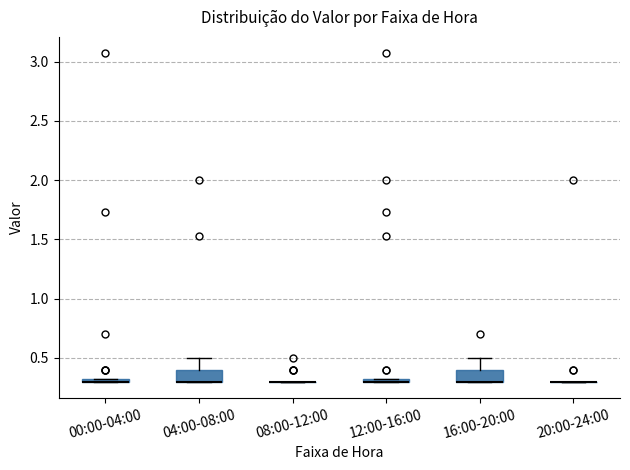

Where is the upper edge of the box for 12:00-16:00 on the y-axis? The values are not printed on the chart, so give them approximately, as read against the axis.

0.35